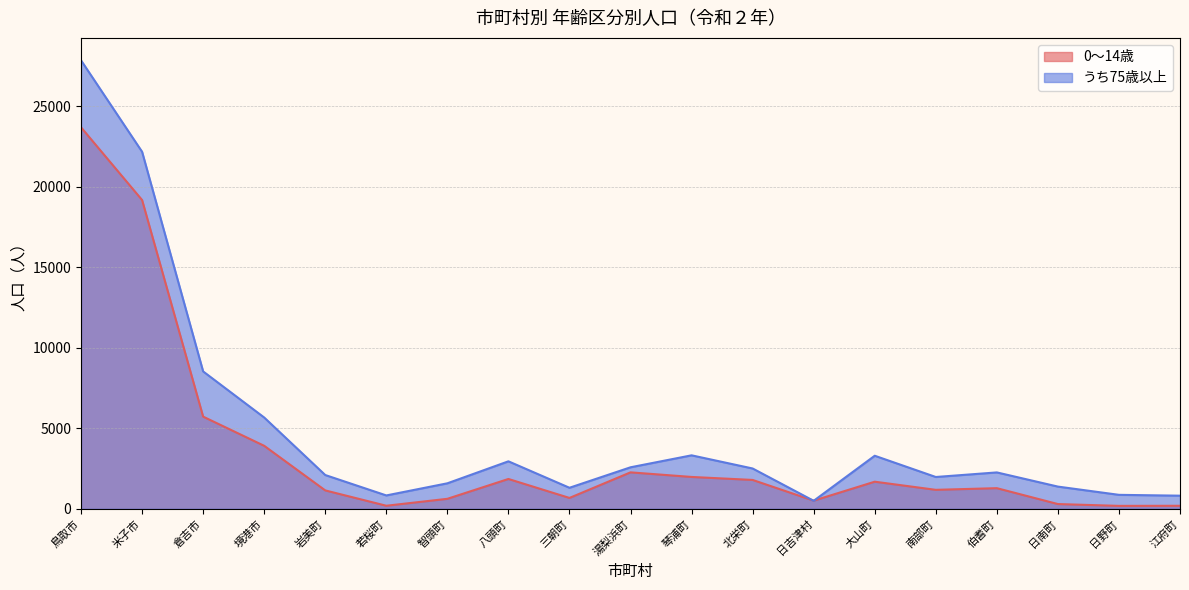

What is the total value across all series at 鳥取市?

51529